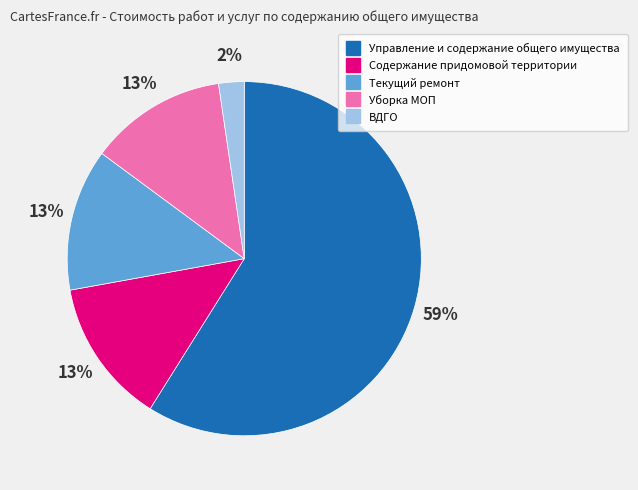

Is it true that Текущий ремонт is 13% of the pie?

True